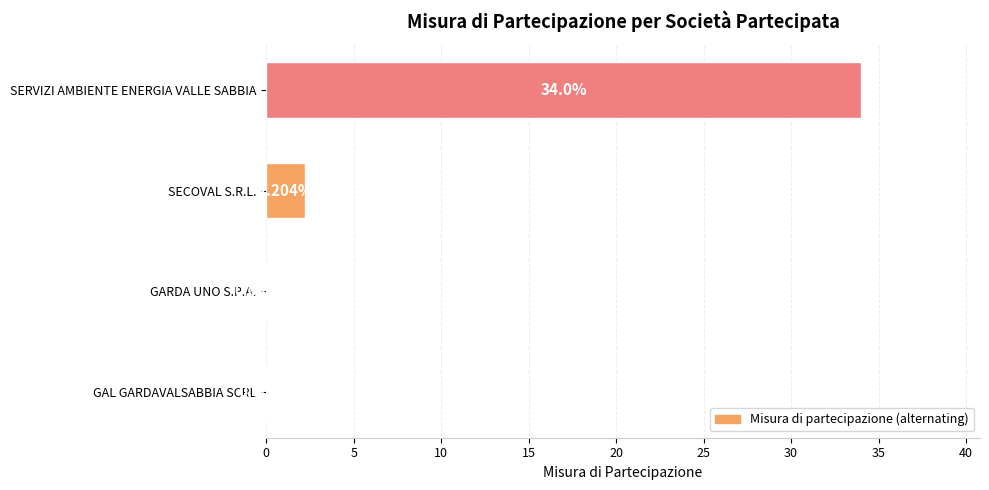

Are the bars horizontal?

Yes